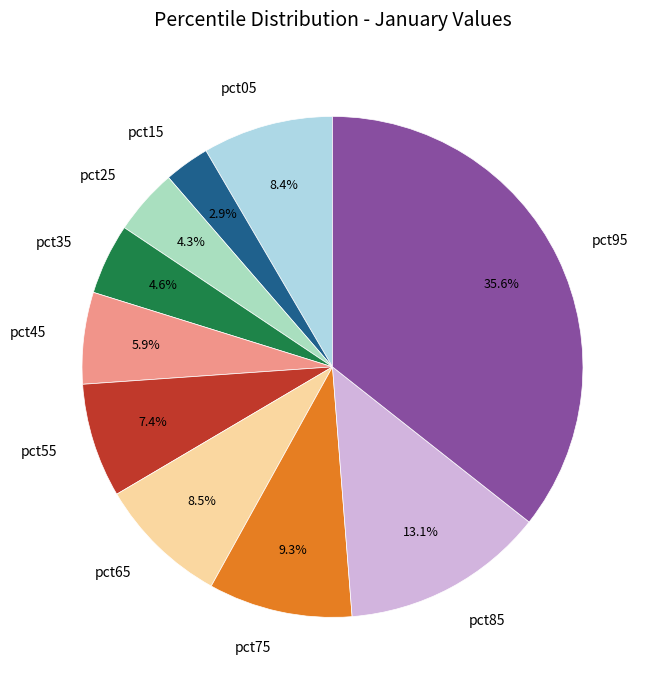

Is there any slice that represents more than half of the pie?

No